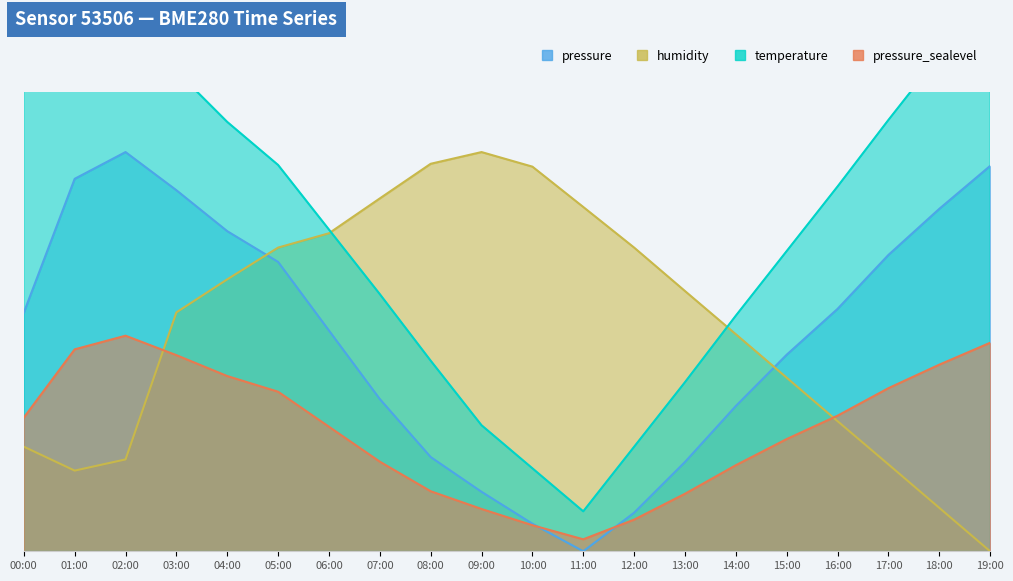

Reading left to right, what are all the values shown in this chart?

pressure: 00:00=59.8	01:00=93.3	02:00=100.0	03:00=90.4	04:00=80.2	05:00=72.5	06:00=55.3	07:00=38.1	08:00=23.6	09:00=14.9	10:00=6.9	11:00=0.0	12:00=9.7	13:00=22.4	14:00=36.4	15:00=49.2	16:00=60.7	17:00=74.2	18:00=85.8	19:00=96.5
humidity: 00:00=26.2	01:00=20.2	02:00=23.0	03:00=59.8	04:00=68.1	05:00=76.1	06:00=79.7	07:00=88.4	08:00=97.1	09:00=100.0	10:00=96.3	11:00=86.2	12:00=76.1	13:00=65.2	14:00=54.4	15:00=43.5	16:00=32.6	17:00=21.8	18:00=10.9	19:00=0.0
temperature: 00:00=144.8	01:00=159.0	02:00=160.0	03:00=120.3	04:00=107.5	05:00=96.8	06:00=80.6	07:00=64.4	08:00=47.7	09:00=31.6	10:00=20.8	11:00=10.0	12:00=26.2	13:00=42.4	14:00=59.0	15:00=75.2	16:00=91.4	17:00=108.0	18:00=124.2	19:00=140.4
pressure_norm: 00:00=33.5	01:00=50.6	02:00=54.0	03:00=49.1	04:00=43.9	05:00=40.0	06:00=31.2	07:00=22.4	08:00=15.0	09:00=10.6	10:00=6.5	11:00=3.0	12:00=7.9	13:00=14.4	14:00=21.6	15:00=28.1	16:00=34.0	17:00=40.9	18:00=46.7	19:00=52.2